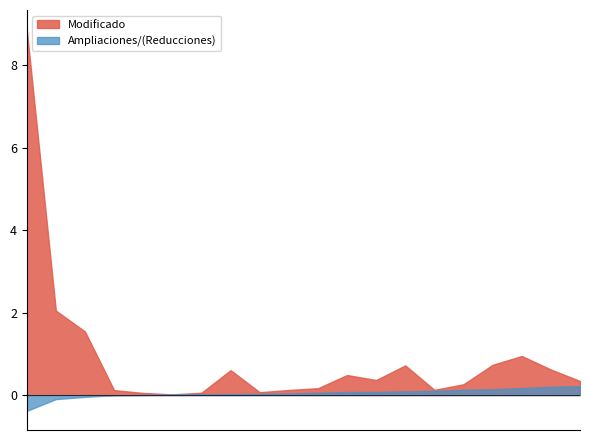

What is the minimum value shown in the chart?

-0.4